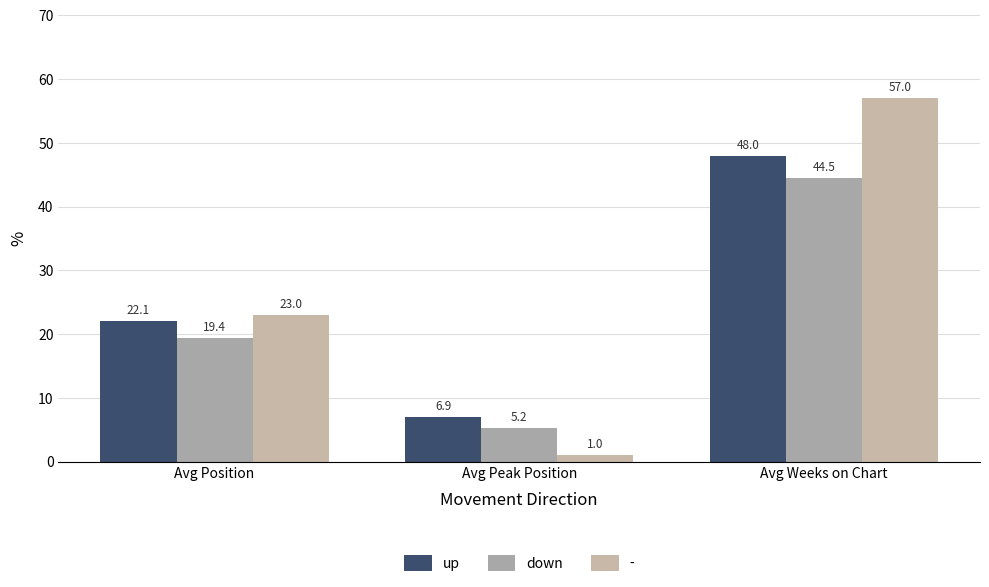

What is the value of the up bar at the 2nd from the left?

6.9